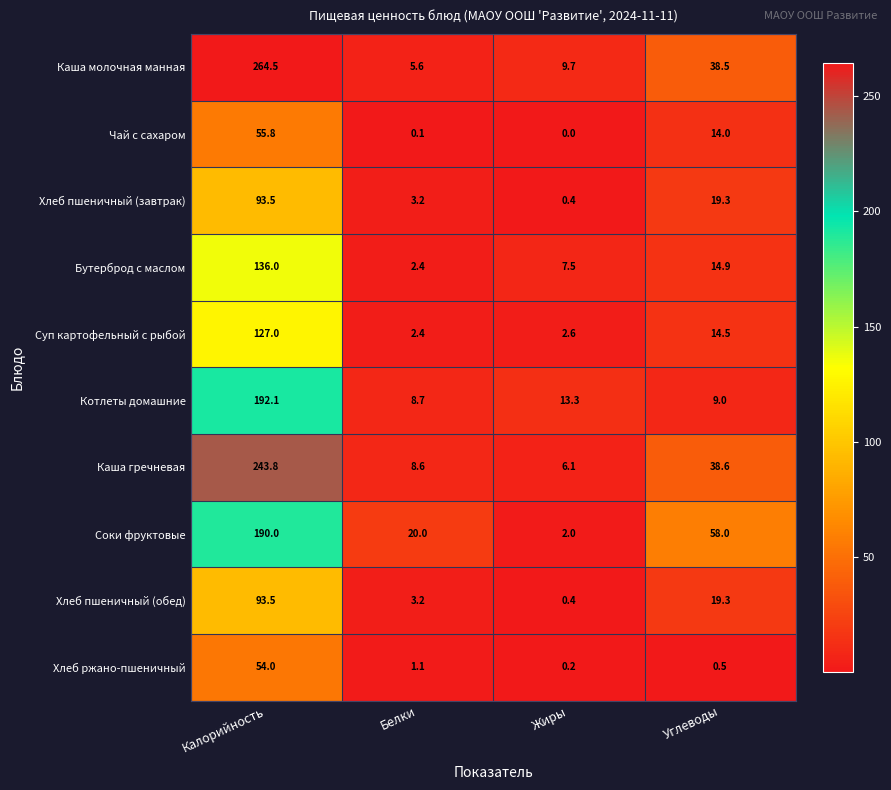

Which category has the highest value across all series?

Калорийность